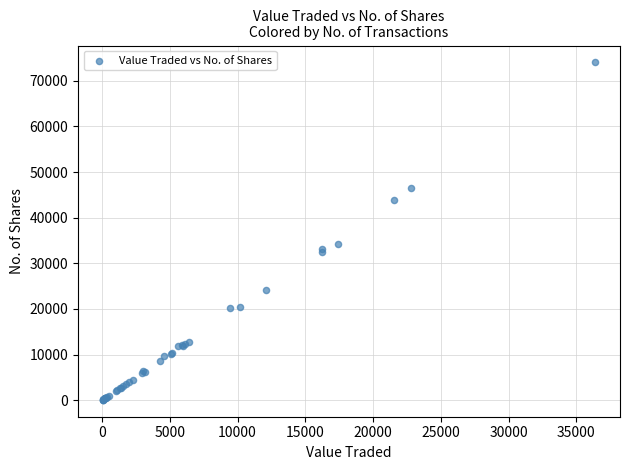

What Y value in the scatter plot is closest to 37061?

34149